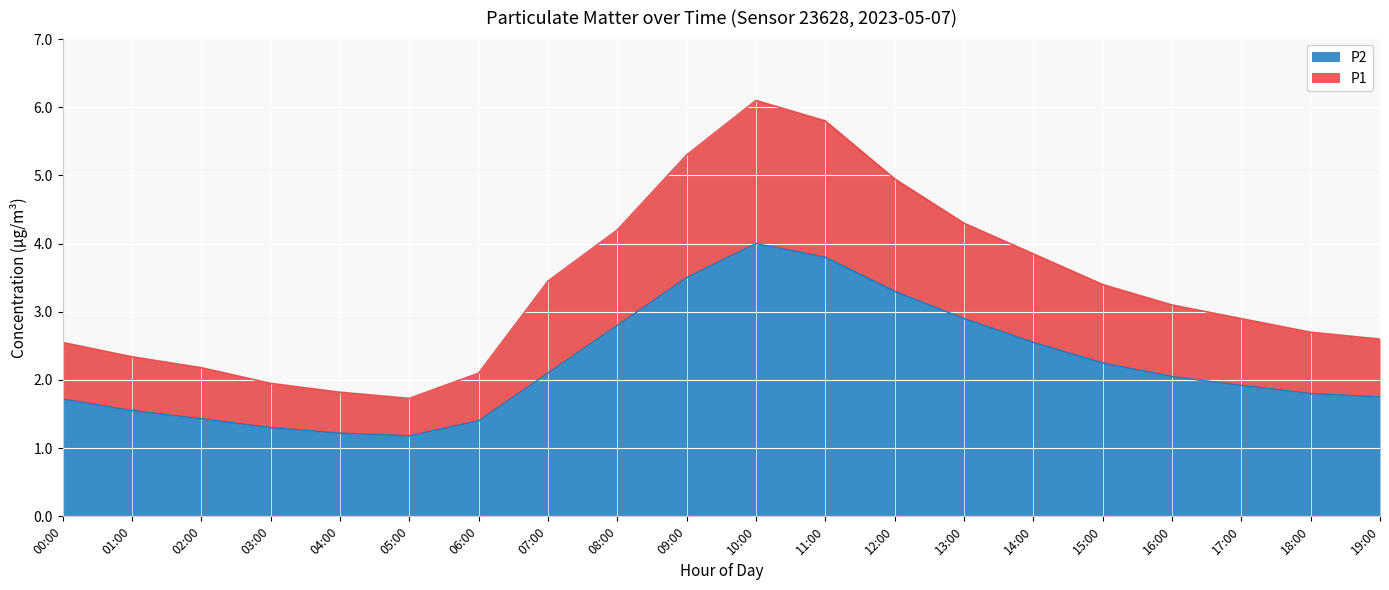

True or false: P1 has more than 1 interior local peaks.

False